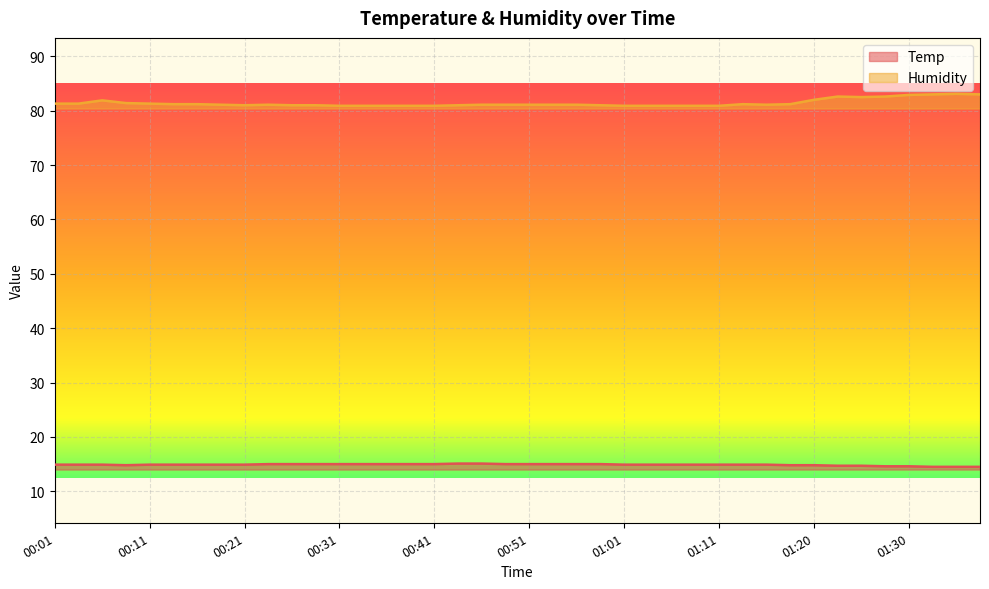

Which series has the largest total across all categories?

Humidity